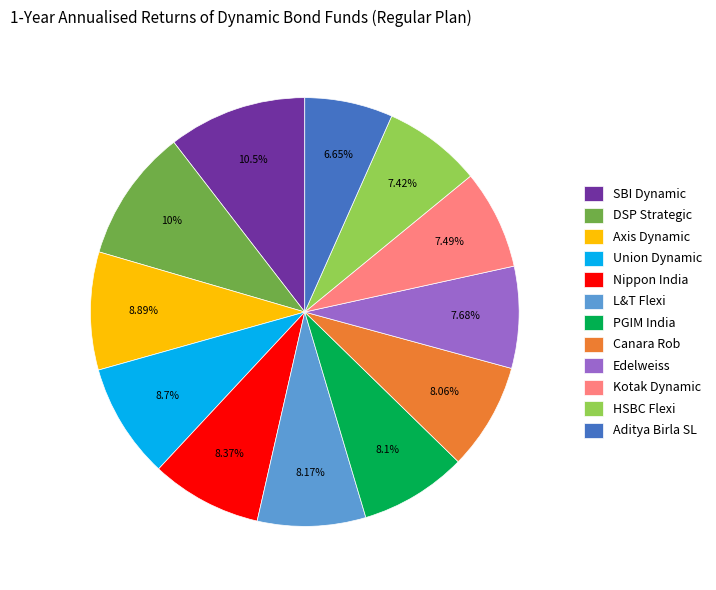

Does Edelweiss represent more than half of the total?

No